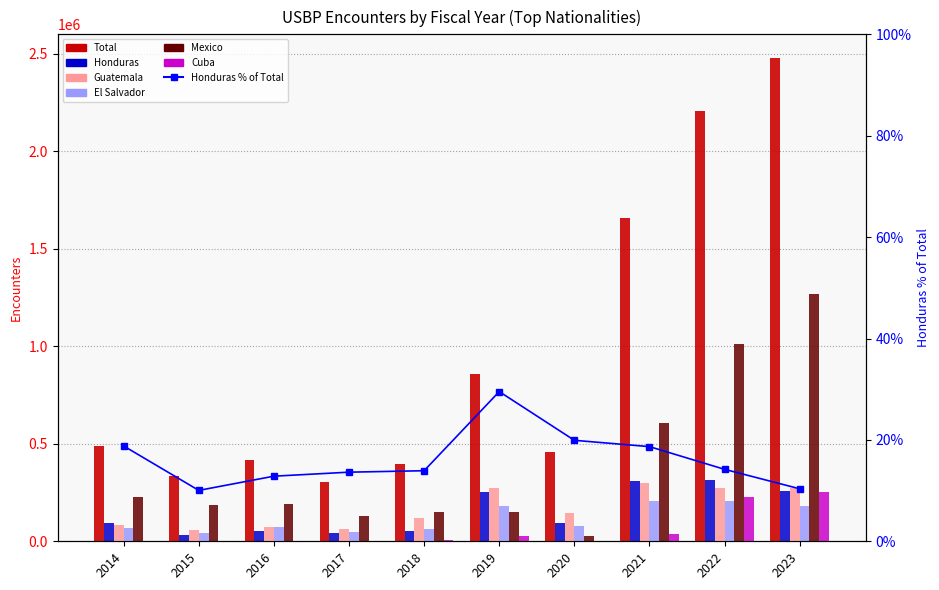

What is the sum of all Cuba values?

556707